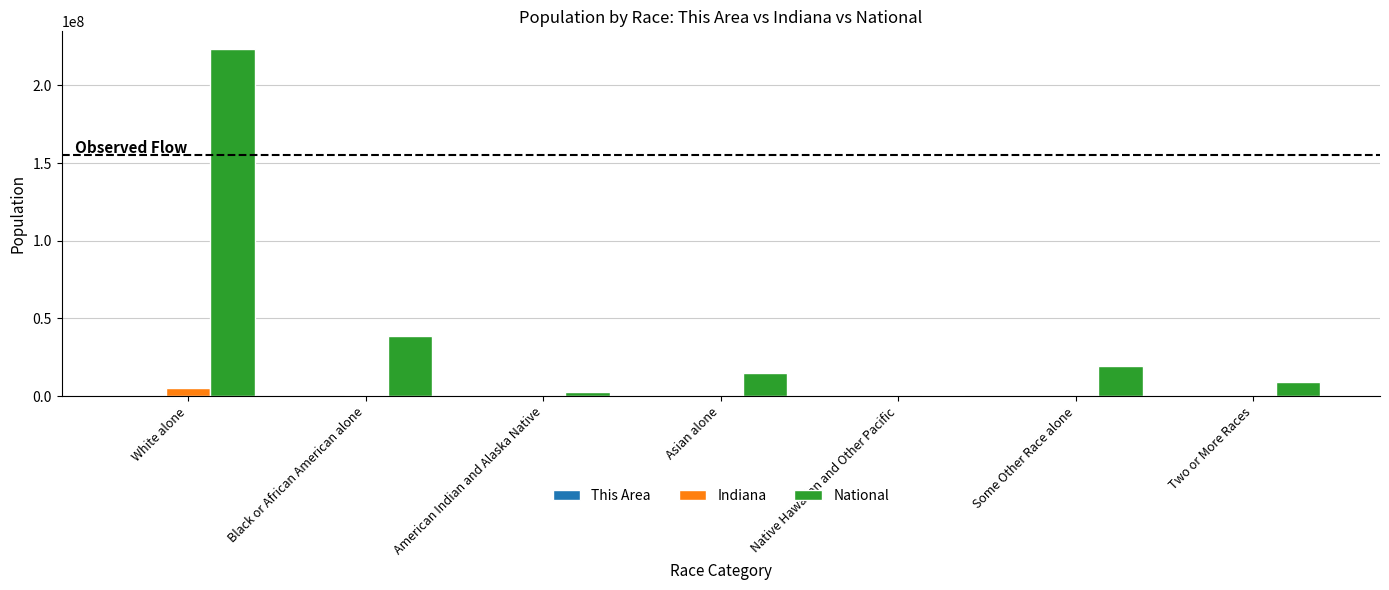

Where is Indiana nearest to the value 2735127?

Black or African American alone